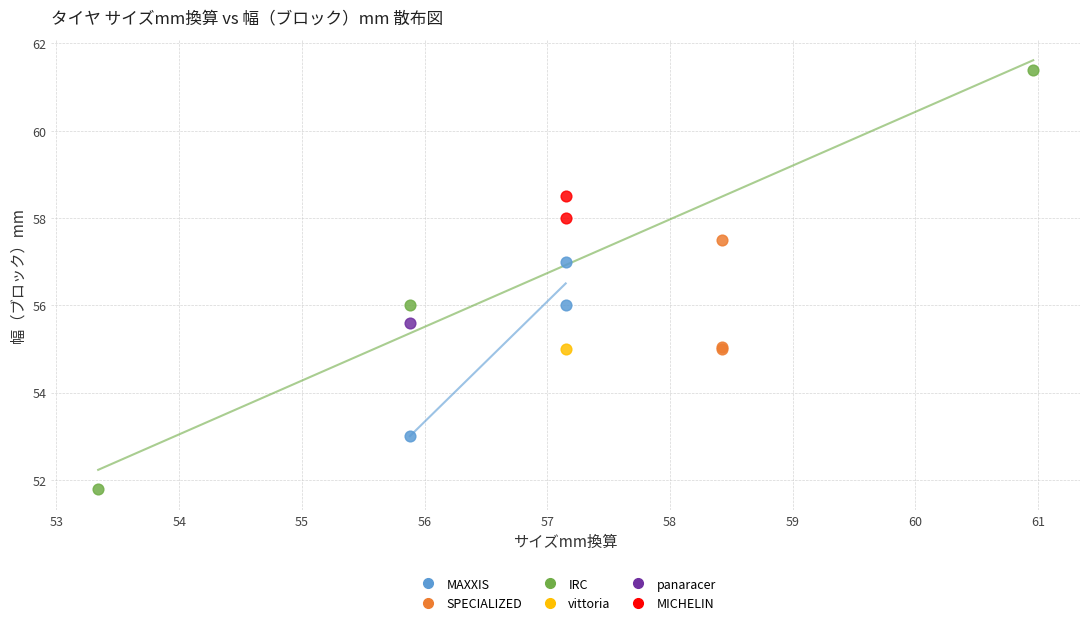

Which series contains the lowest Y value?

IRC